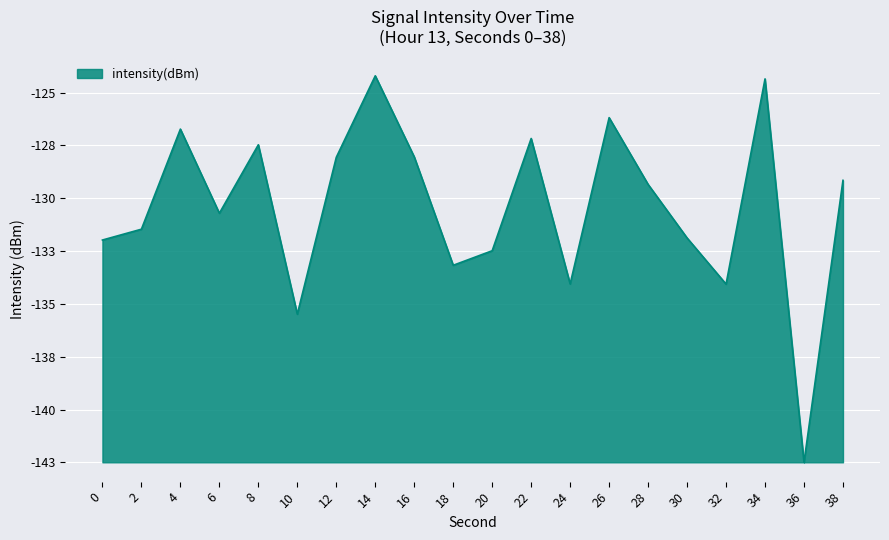

Is this an area chart (filled region under the line)?

Yes